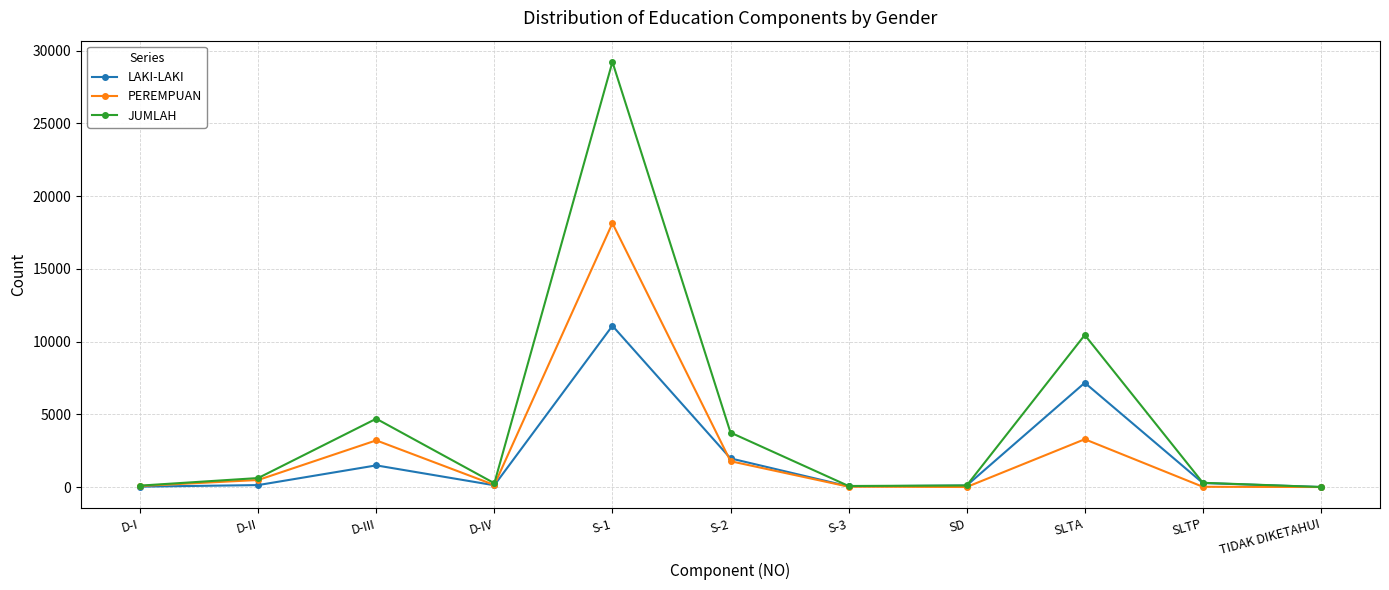

Where is LAKI-LAKI nearest to the value 5542?

SLTA